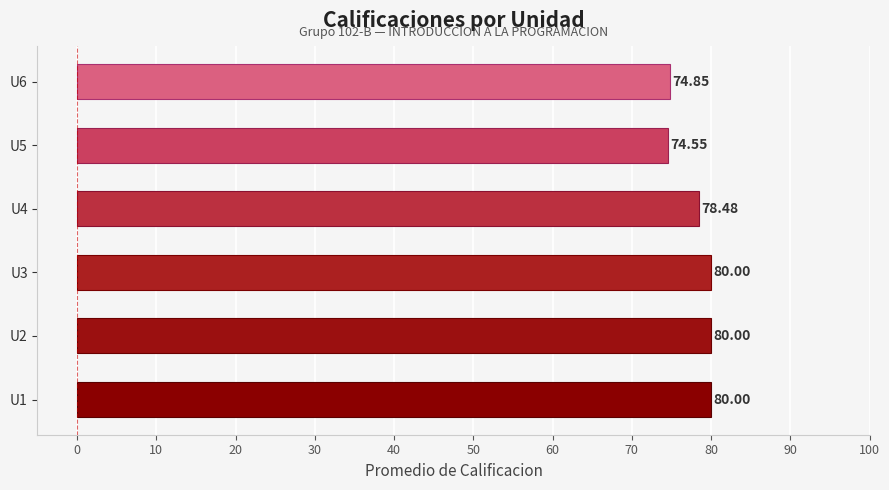

Which label corresponds to the smallest value in the chart?

U5